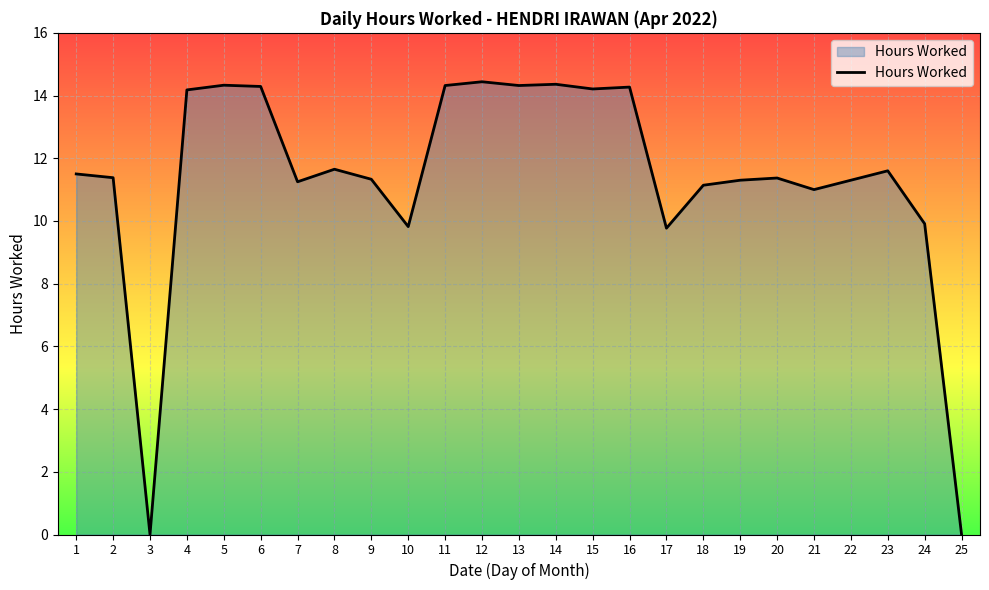

How many lines are shown in the chart?

1